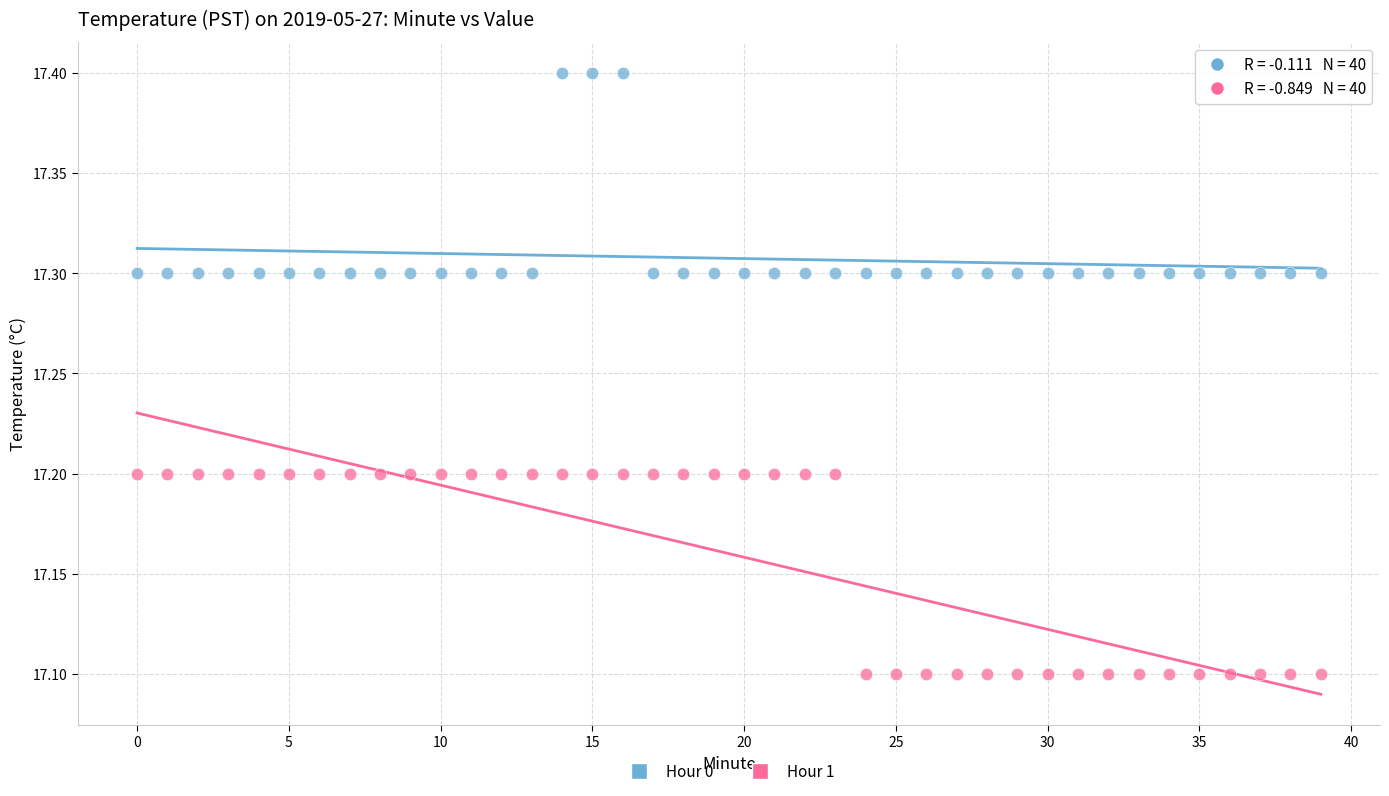

Which series reaches the minimum Y coordinate?

Hour 1